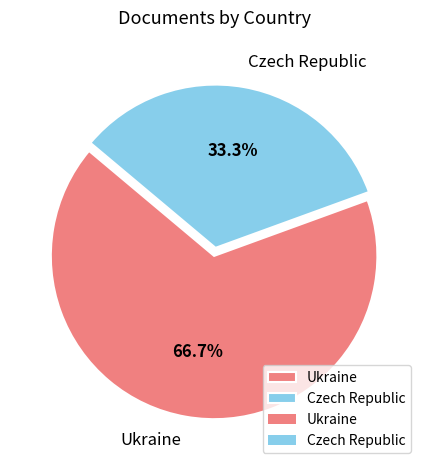

Which has a higher value, Ukraine or Czech Republic?

Ukraine